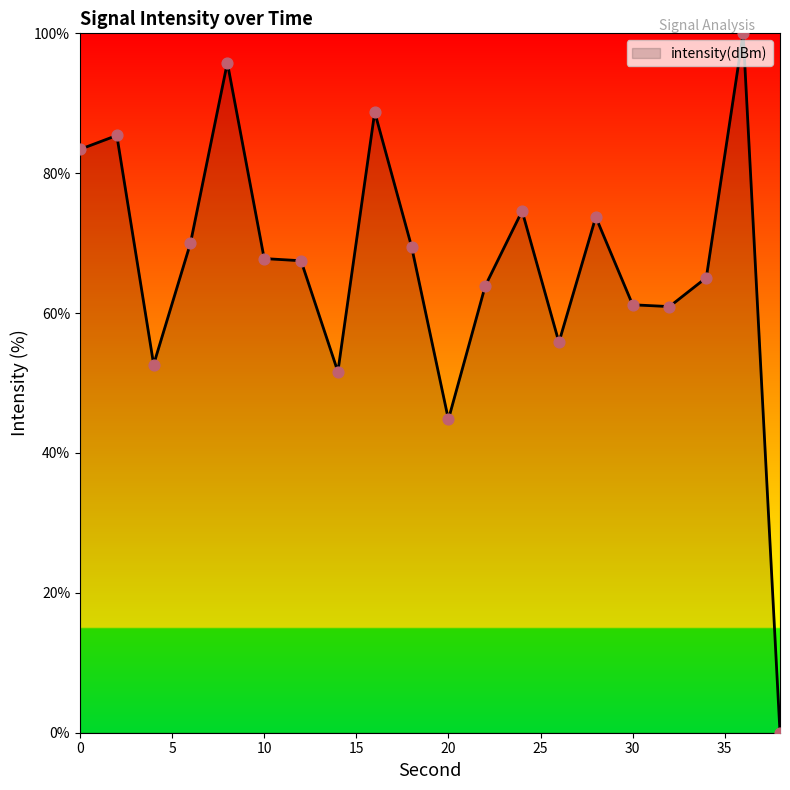

What is the difference between the maximum and minimum values?

100.0